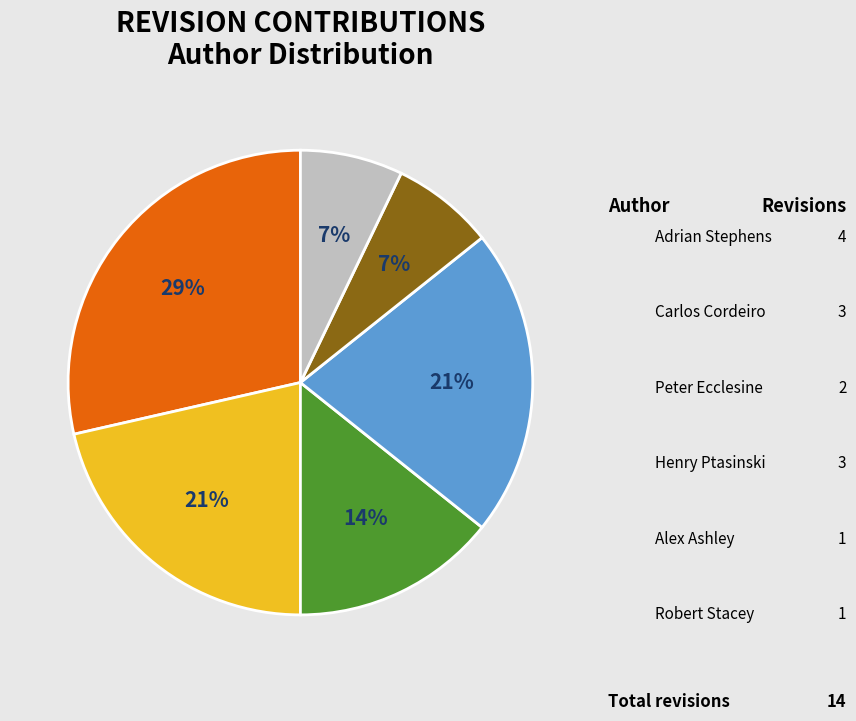

How many slices are in this pie chart?

6